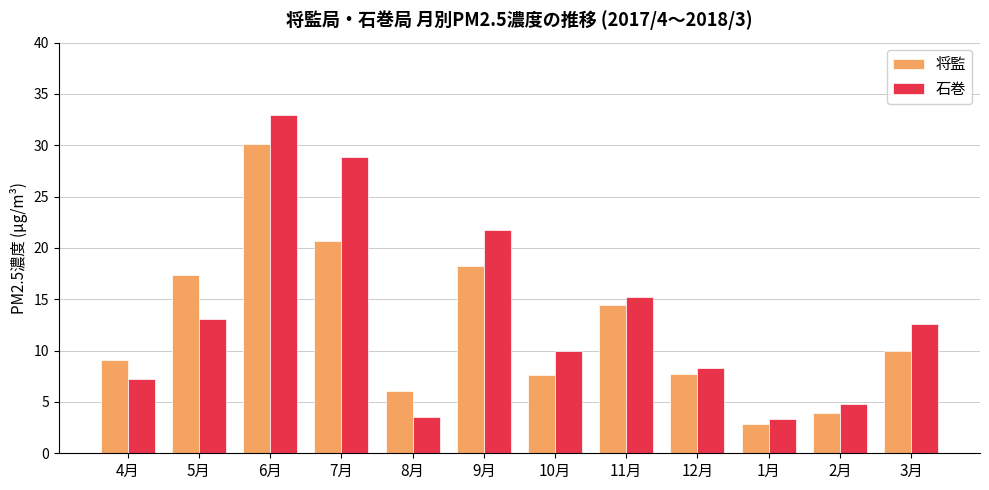

What is the total value across all series at 2月?

8.7